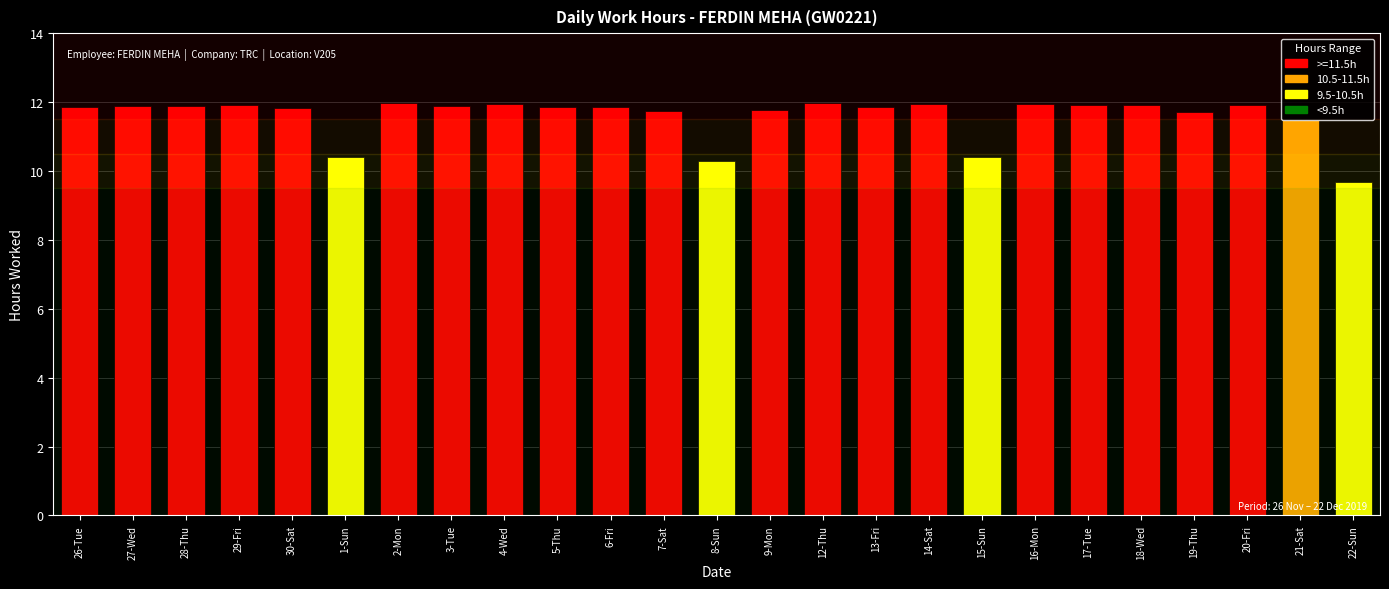

At which label does the data first exceed 11?

26-Tue